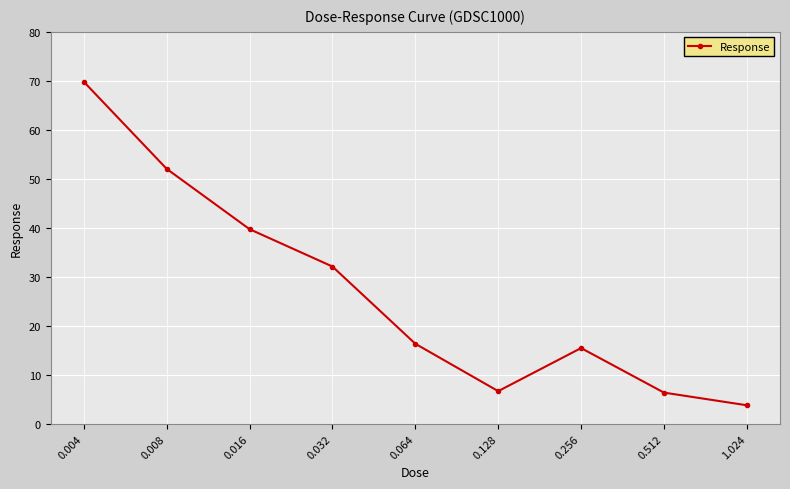

At which category does the data reach its first local valley?

0.128